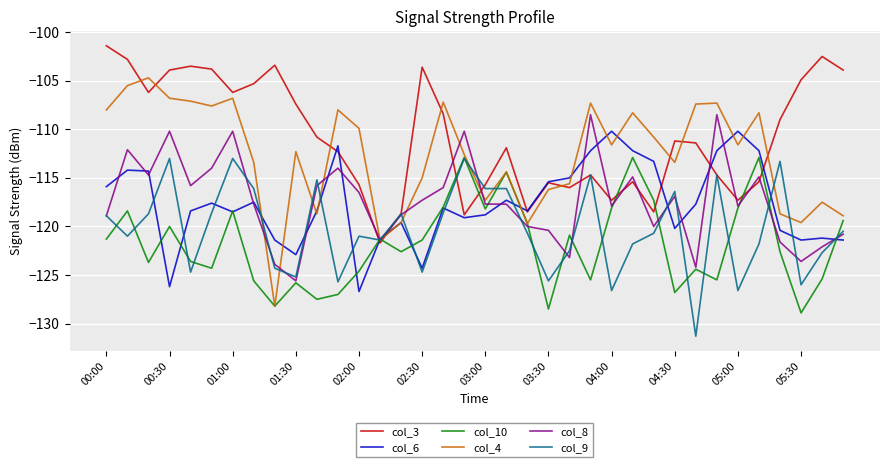

Which series has the largest total across all categories?

col_3